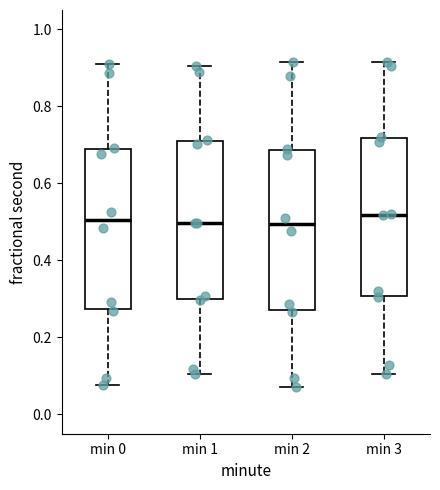

Reading left to right, transcribe this box plot: for each box, give where its median line is, the range the box spans, and where its two whiskers end, as read against the y-axis. The values are not printed on the chart, so give them approximately, as read against the axis.

min 0: median 0.50, box 0.28 to 0.68, whiskers 0.08 to 0.90
min 1: median 0.50, box 0.30 to 0.70, whiskers 0.10 to 0.90
min 2: median 0.50, box 0.28 to 0.68, whiskers 0.08 to 0.92
min 3: median 0.52, box 0.30 to 0.72, whiskers 0.10 to 0.92